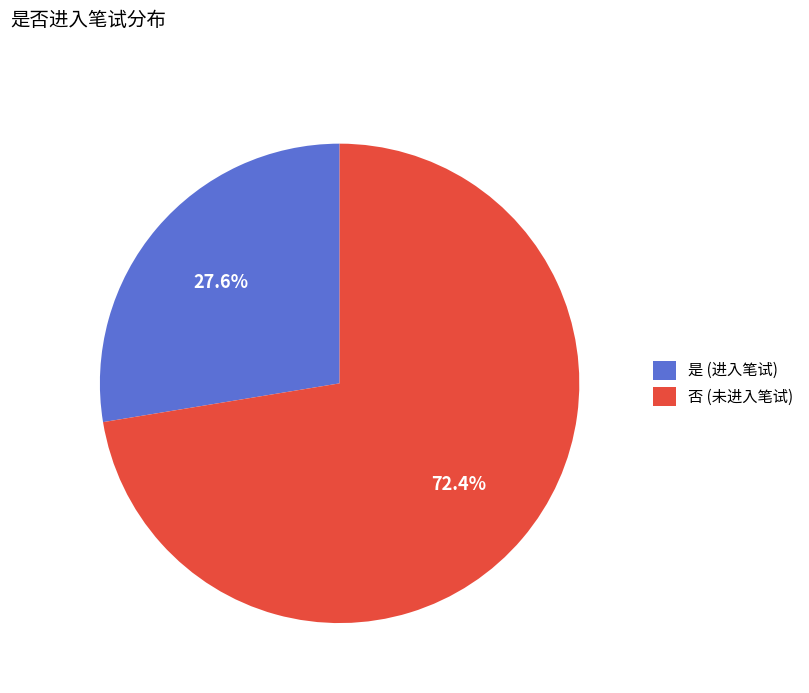

Does 否 account for over 50% of the chart?

Yes